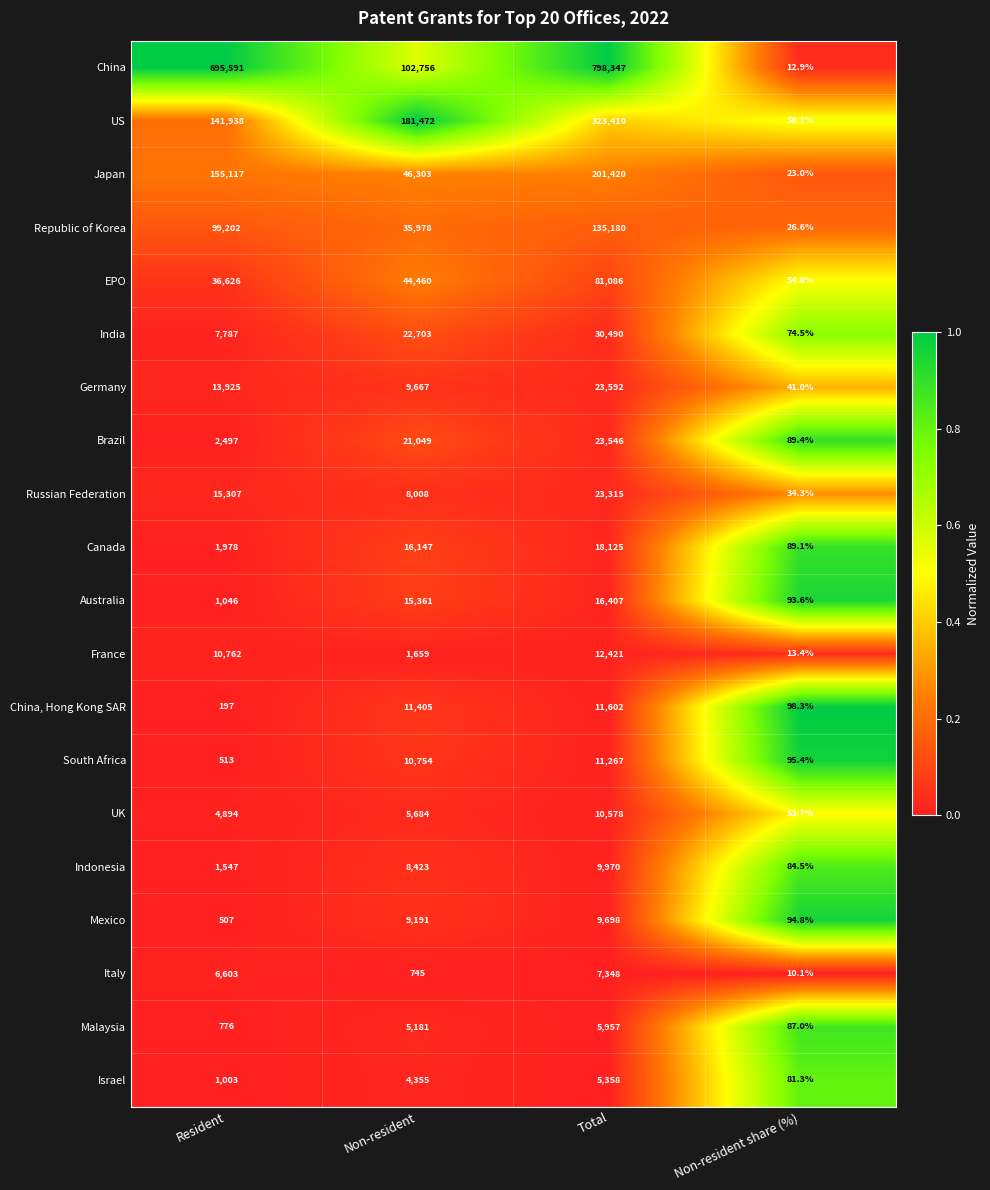

Is it true that Israel equals 5358.0 at Total?

True